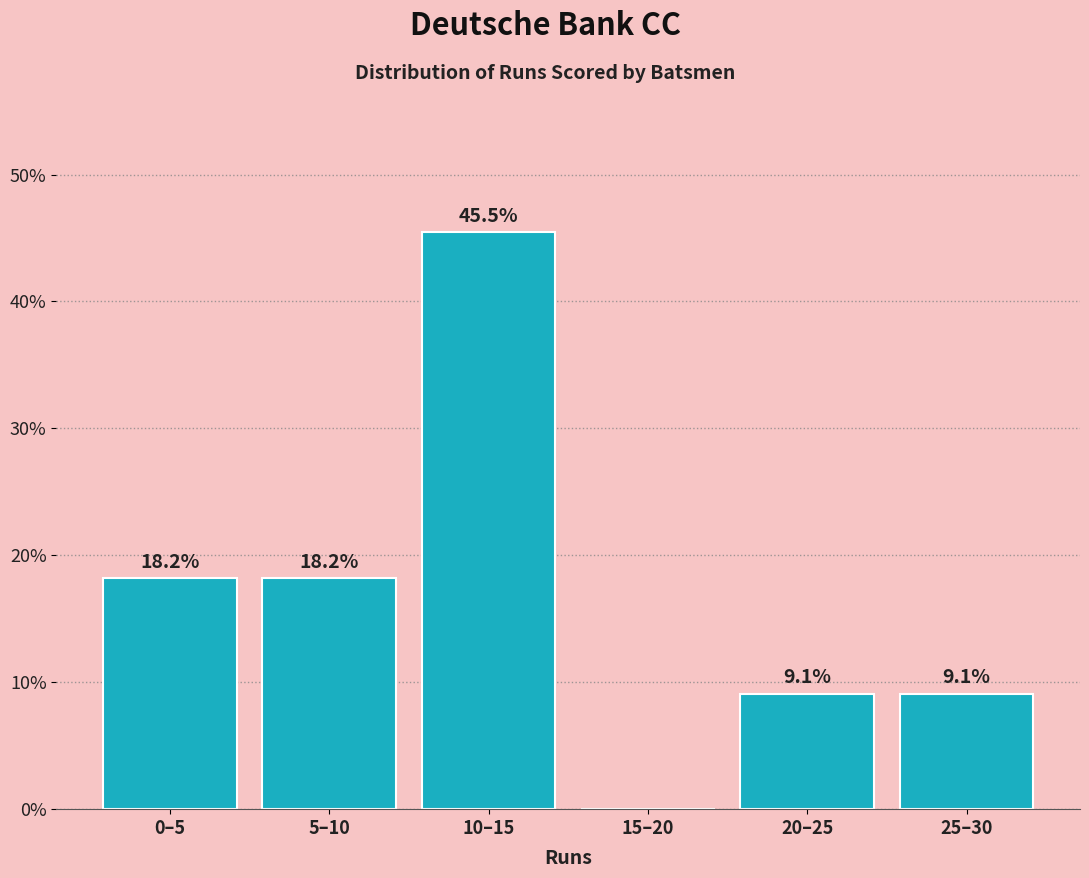

Reading left to right, what are all the values shown in this chart?

0–5=18.2	5–10=18.2	10–15=45.5	15–20=0.0	20–25=9.1	25–30=9.1